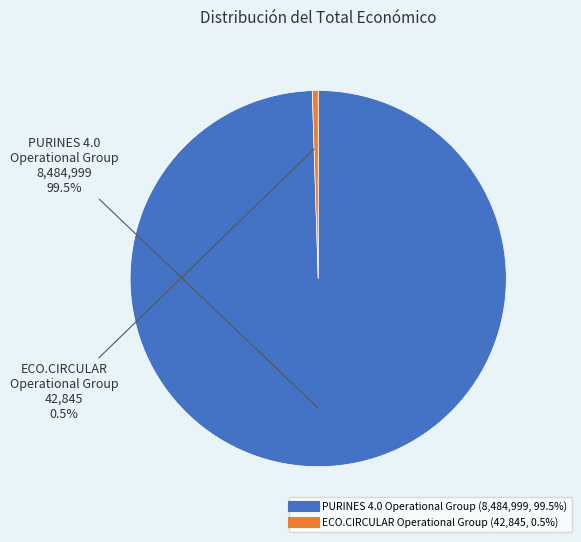

What percentage do ECO.CIRCULAR Operational Group and PURINES 4.0 Operational Group together represent?

100.0%